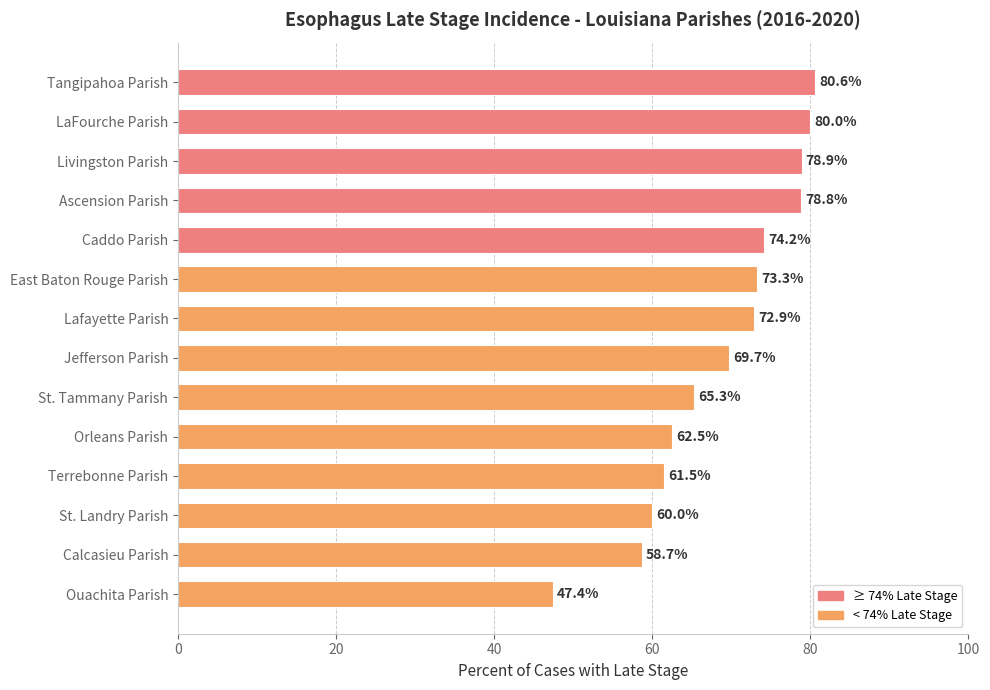

How many data points are less than 72?

7